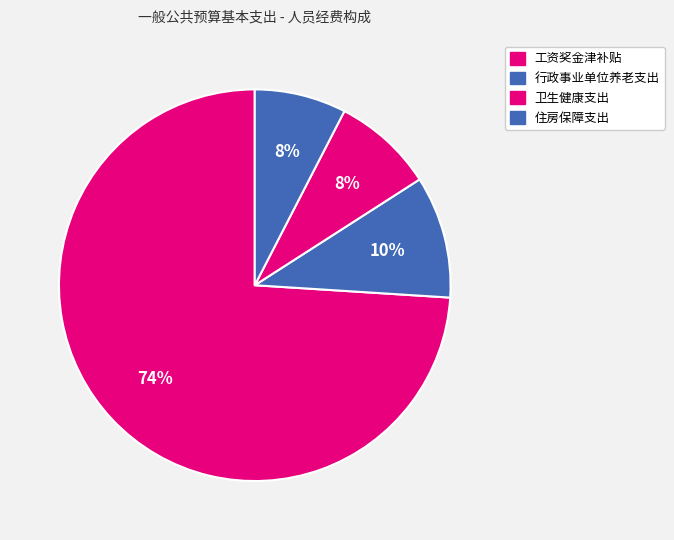

How many slices are in this pie chart?

4